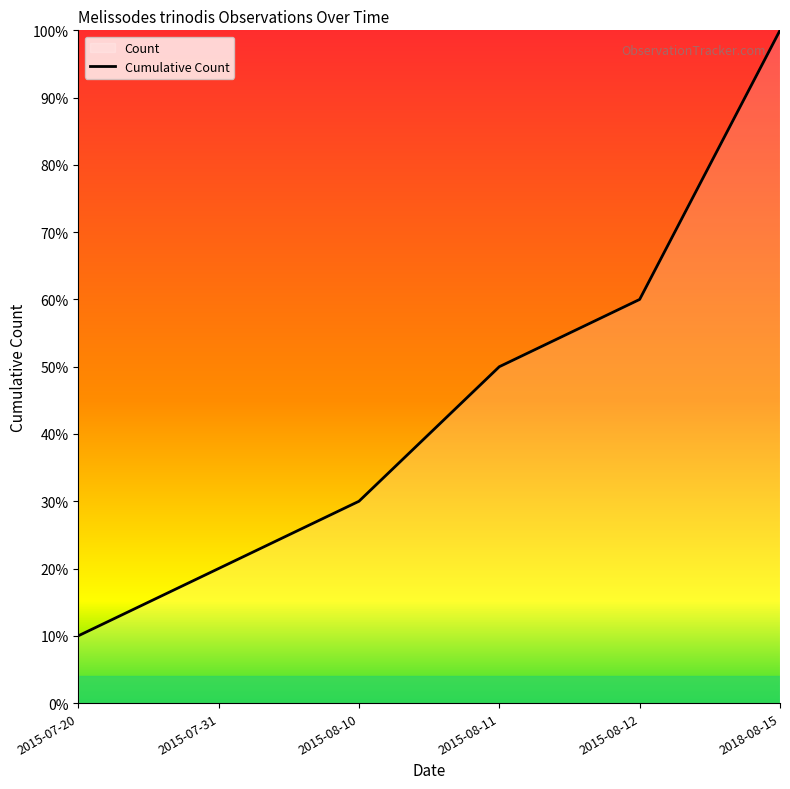

The chart shows a value of 10 at 2015-07-20. True or false?

True